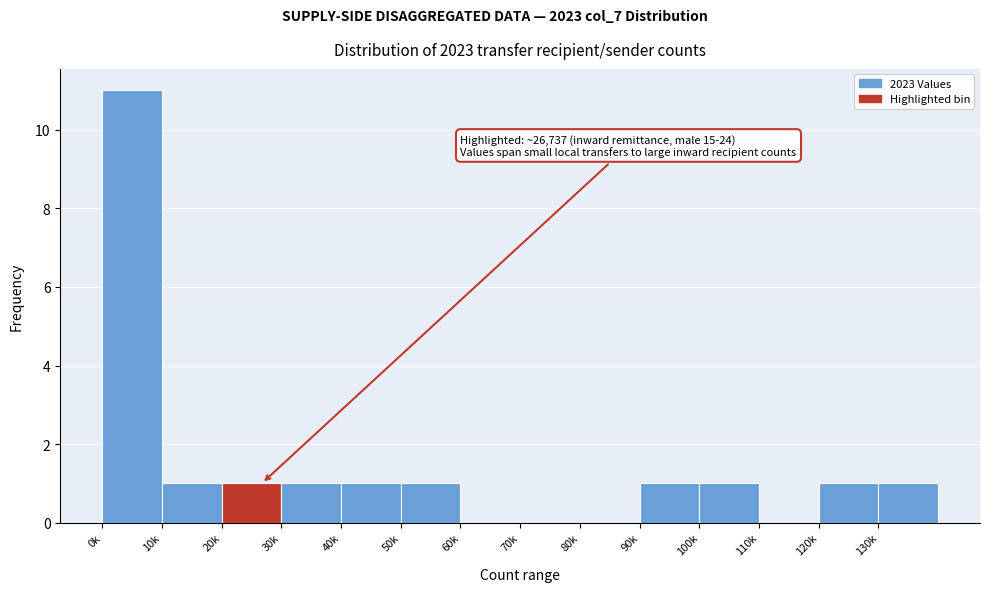

Reading left to right, list all the values displayed in this chart.

0k=11	10k=1	20k=1	30k=1	40k=1	50k=1	60k=0	70k=0	80k=0	90k=1	100k=1	110k=0	120k=1	130k=1